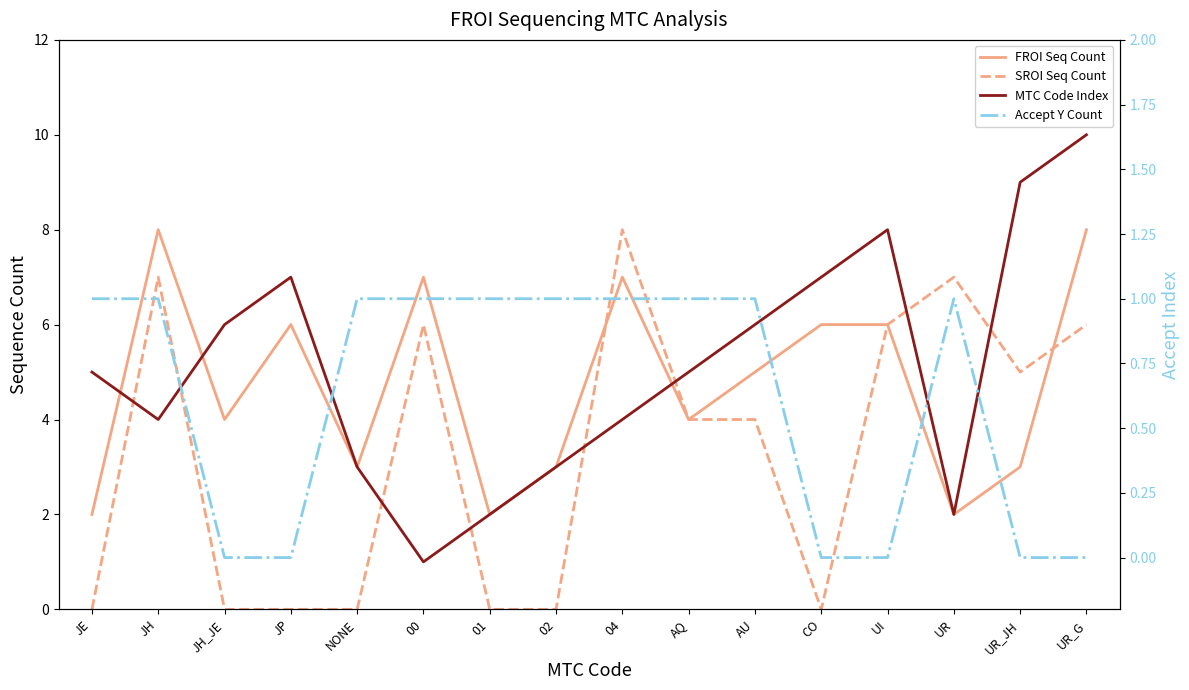

At which category is the sum across all series the highest?

UR_G